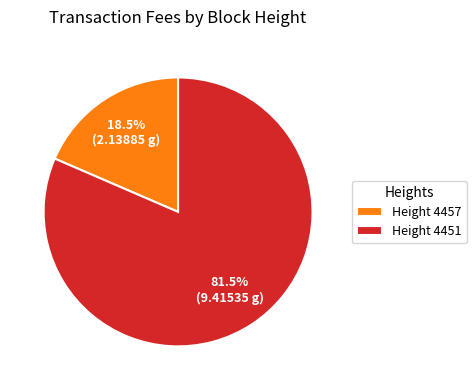

Is there a majority slice in this chart?

Yes